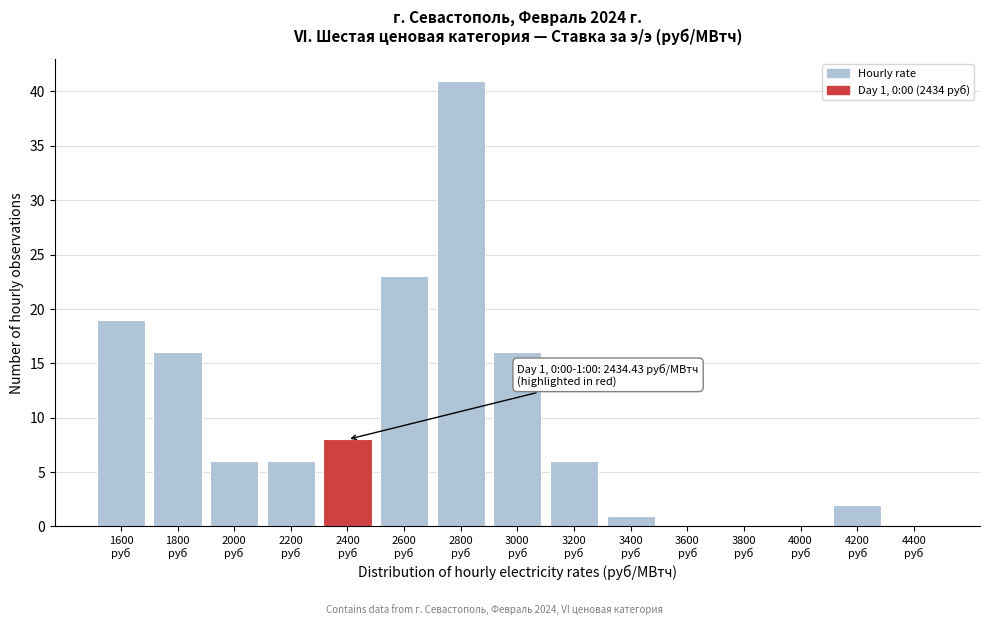

What is the maximum value shown in the chart?

41